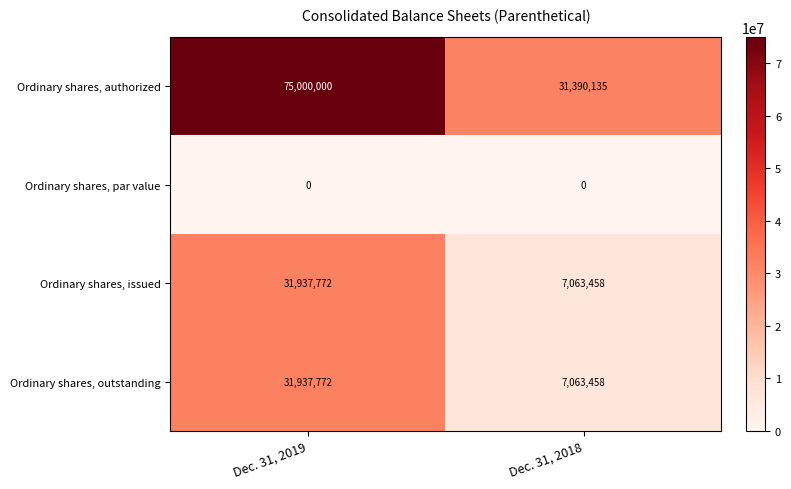

Reading right to left, what are all the values shown in this chart?

Ordinary shares, authorized: Dec. 31, 2018=31390135	Dec. 31, 2019=75000000
Ordinary shares, par value: Dec. 31, 2018=0	Dec. 31, 2019=0
Ordinary shares, issued: Dec. 31, 2018=7063458	Dec. 31, 2019=31937772
Ordinary shares, outstanding: Dec. 31, 2018=7063458	Dec. 31, 2019=31937772